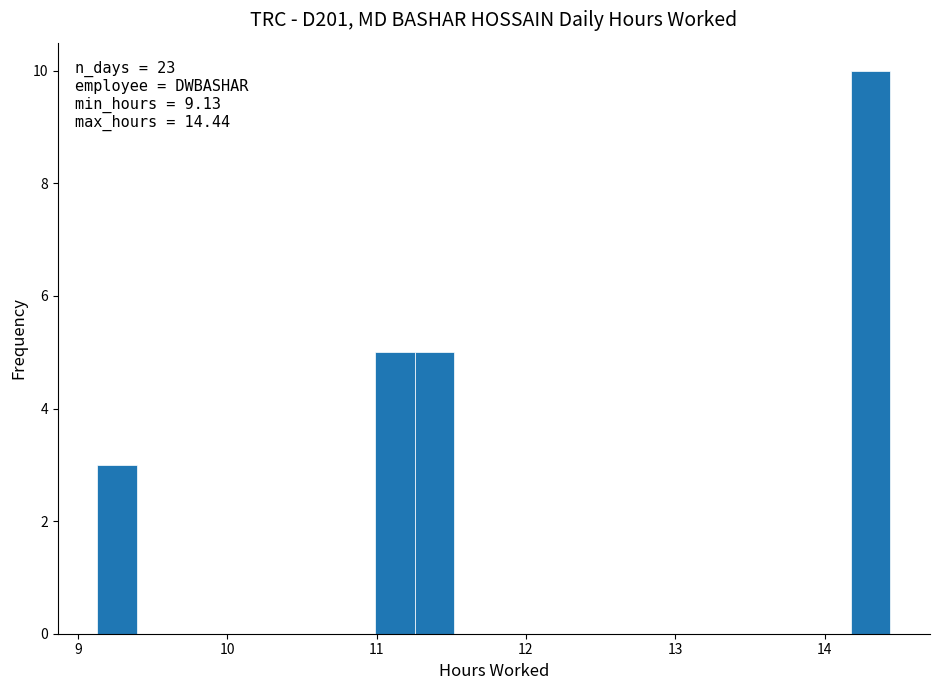

Read against the x-axis, roughly where is the centre of the tallest bar?

14.3